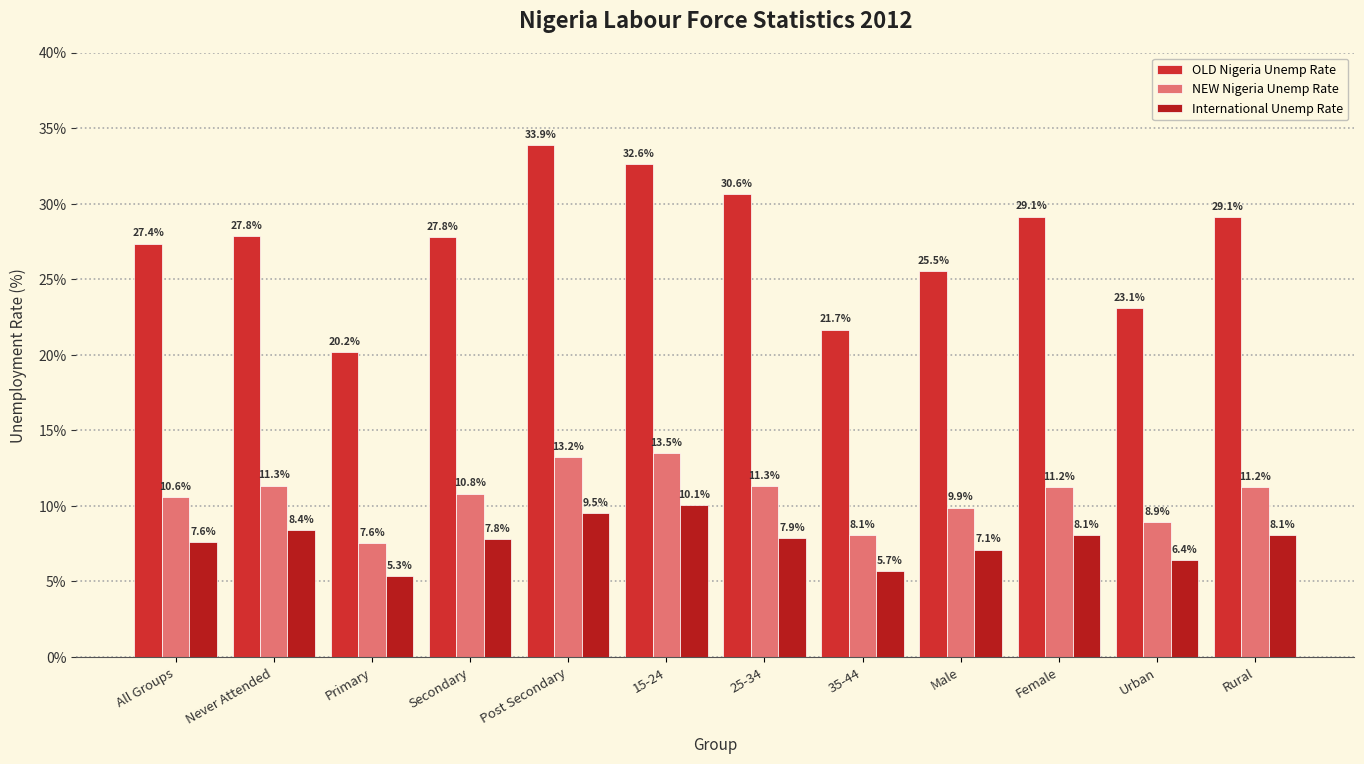

What is the sum of the OLD Nigeria Unemp Rate values at Male and 35-44?

47.2